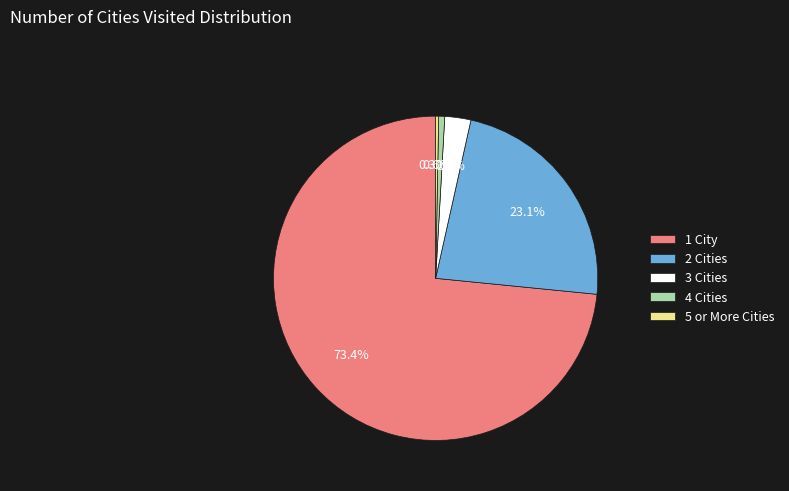

Which category has the biggest portion of the pie?

1 City